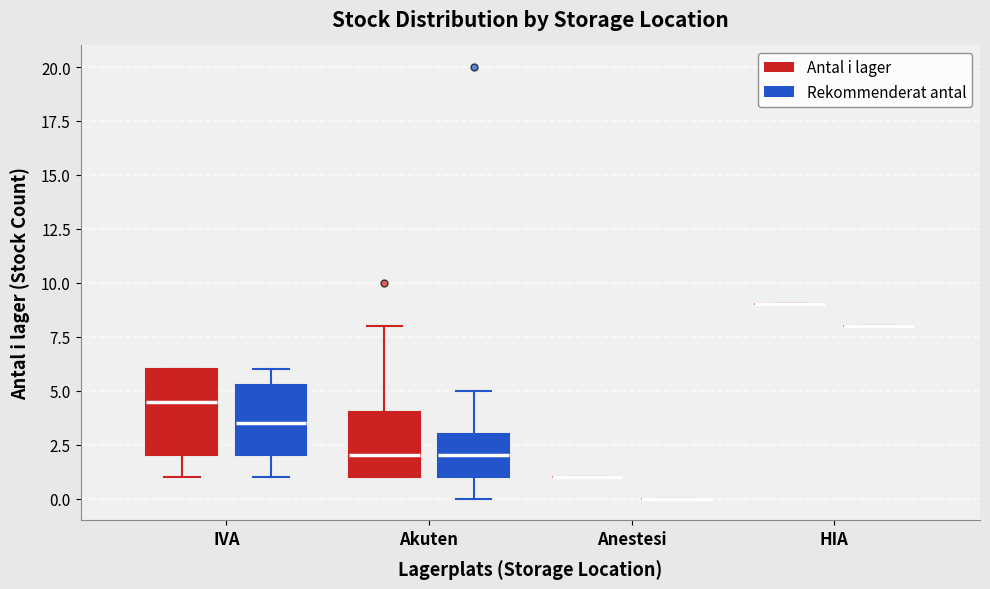

Reading left to right, transcribe this box plot: for each box, give where its median line is, the range the box spans, and where its two whiskers end, as read against the y-axis. The values are not printed on the chart, so give them approximately, as read against the axis.

IVA (Antal i lager): median 4.5, box 2.0 to 6.0, whiskers 1.0 to 6.0
IVA (Rekommenderat antal): median 3.5, box 2.0 to 5.5, whiskers 1.0 to 6.0
Akuten (Antal i lager): median 2.0, box 1.0 to 4.0, whiskers 1.0 to 8.0
Akuten (Rekommenderat antal): median 2.0, box 1.0 to 3.0, whiskers 0.0 to 5.0
Anestesi (Antal i lager): box collapsed to a line at 1.0, whiskers 1.0 to 1.0
Anestesi (Rekommenderat antal): box collapsed to a line at 0.0, whiskers 0.0 to 0.0
HIA (Antal i lager): box collapsed to a line at 9.0, whiskers 9.0 to 9.0
HIA (Rekommenderat antal): box collapsed to a line at 8.0, whiskers 8.0 to 8.0